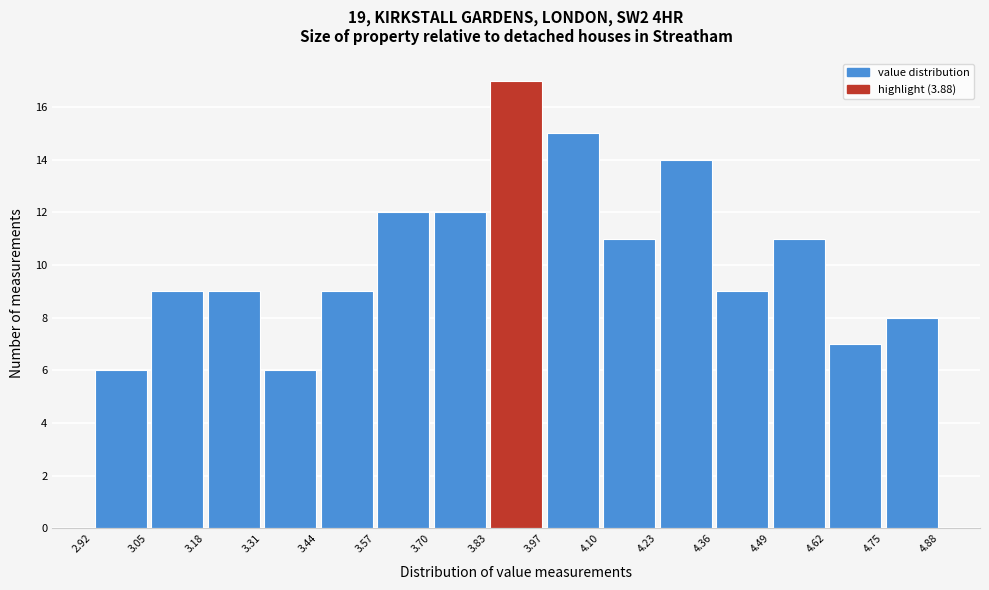

Reading left to right, transcribe this chart: for each bar, give the range it covers on the x-axis and its height. The values are not printed on the chart, so give them approximately, as read against the axis.

2.92 to 3.05: 6
3.05 to 3.18: 9
3.18 to 3.31: 9
3.31 to 3.44: 6
3.44 to 3.57: 9
3.57 to 3.70: 12
3.70 to 3.83: 12
3.83 to 3.97: 17
3.97 to 4.10: 15
4.10 to 4.23: 11
4.23 to 4.36: 14
4.36 to 4.49: 9
4.49 to 4.62: 11
4.62 to 4.75: 7
4.75 to 4.88: 8